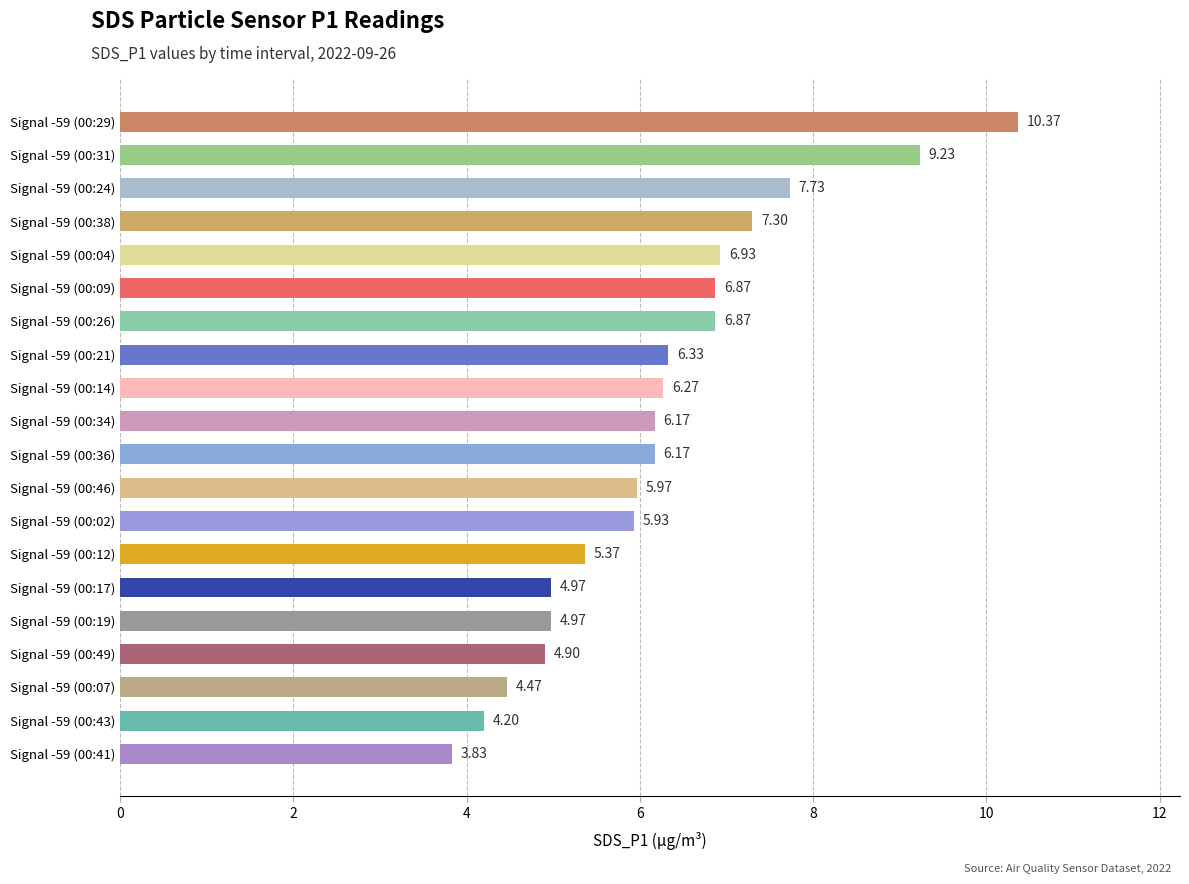

Which has a higher value, Signal -59 (00:26) or Signal -59 (00:49)?

Signal -59 (00:26)